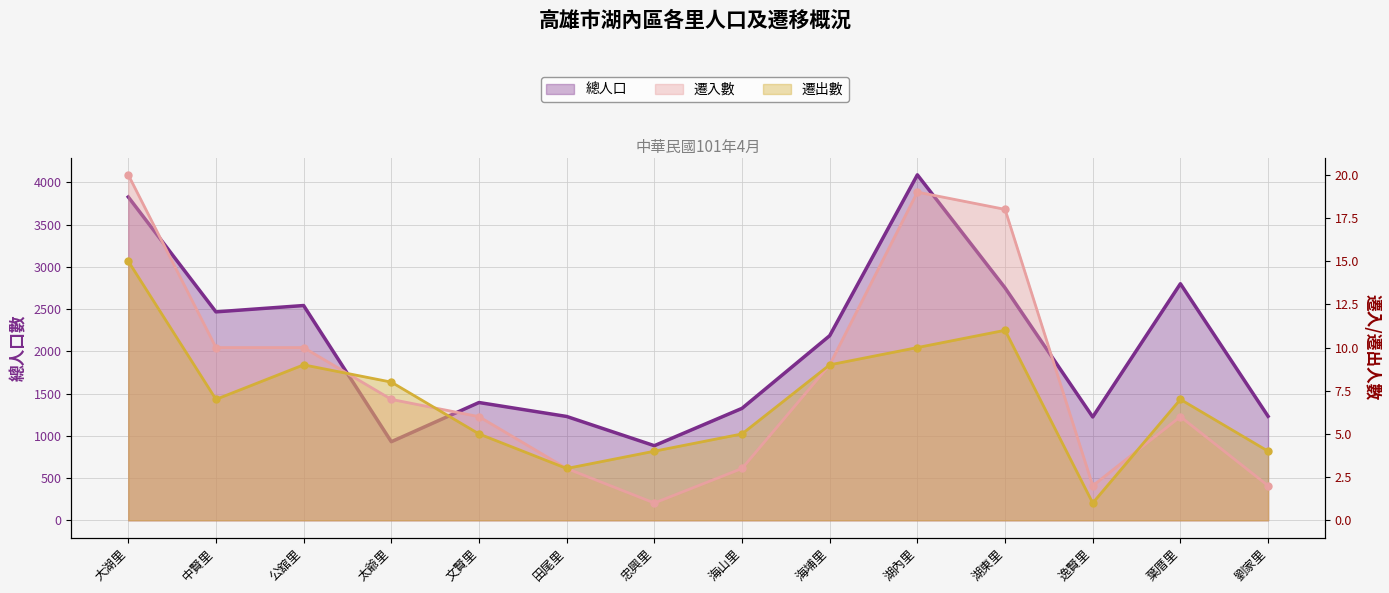

How many data points does each series have?

14